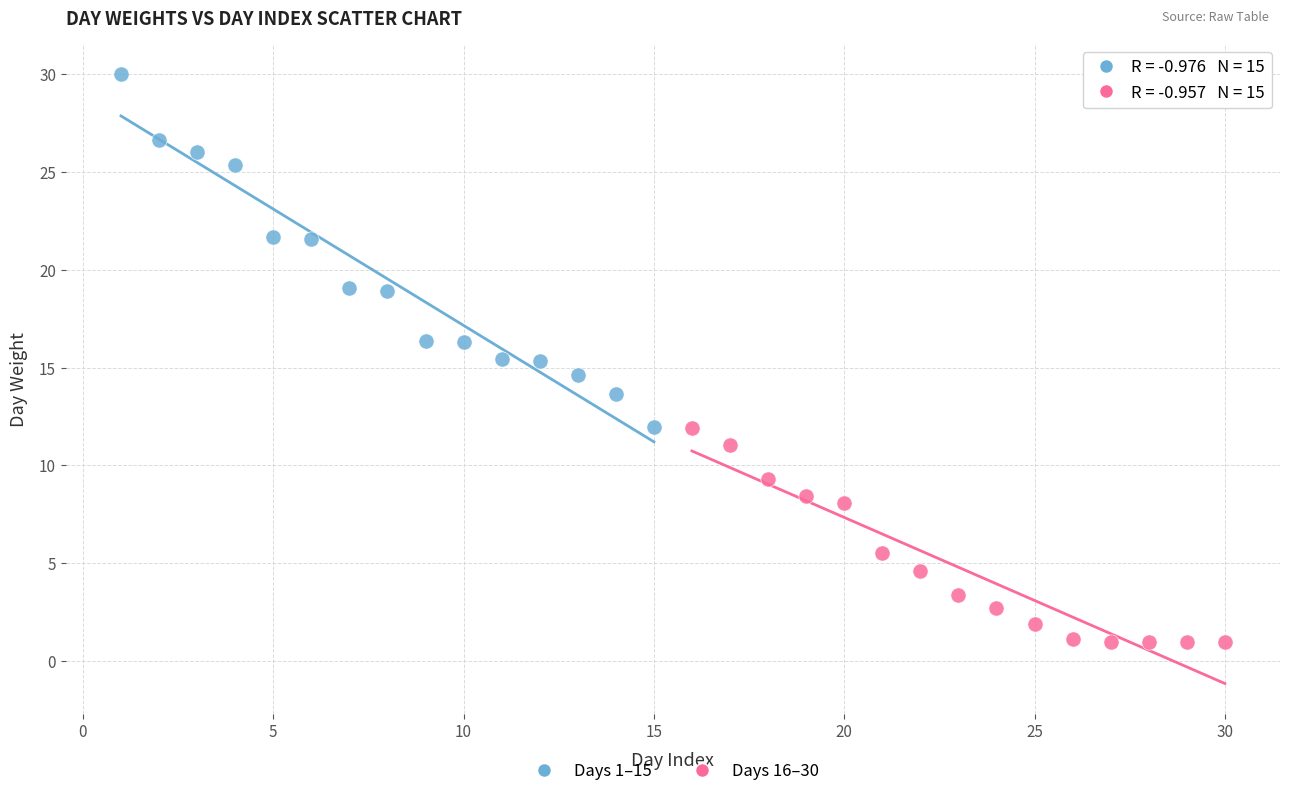

Which series reaches the maximum Y coordinate?

Days 1–15